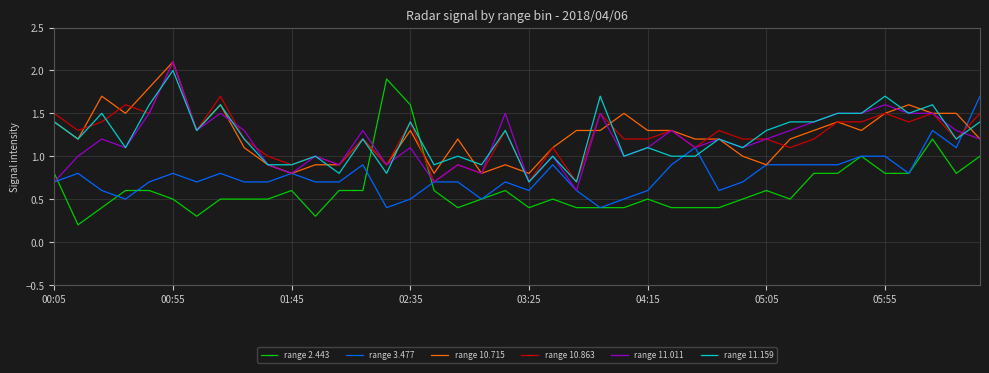

What is the maximum value shown in the chart?

2.1